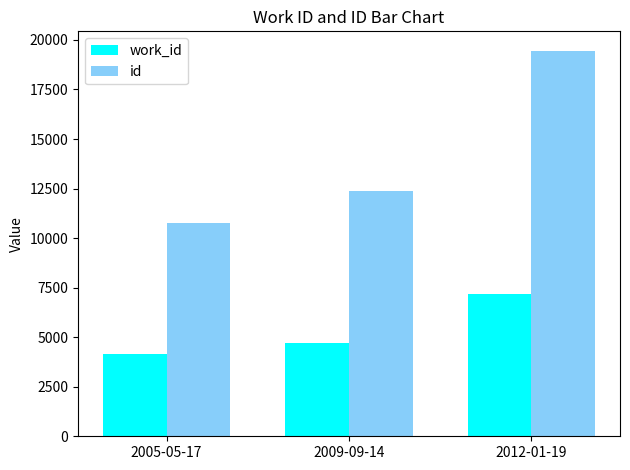

What is the maximum value shown in the chart?

19462